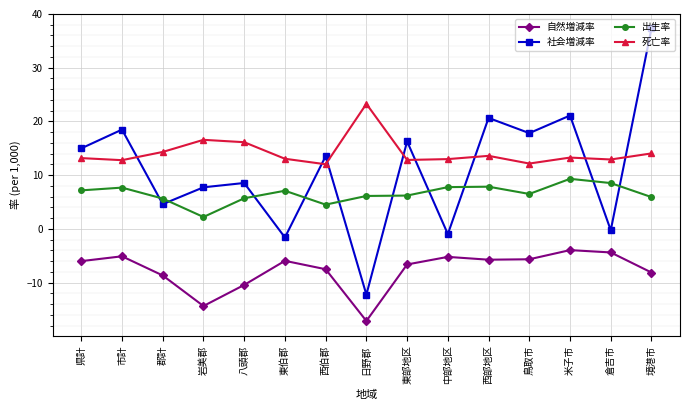

What is the highest value of the 社会増減率 series?

37.3